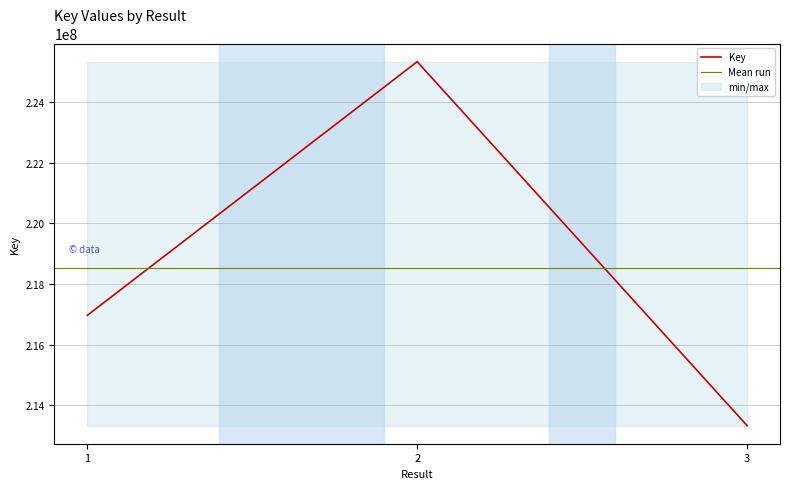

Which category has the highest value across all series?

2